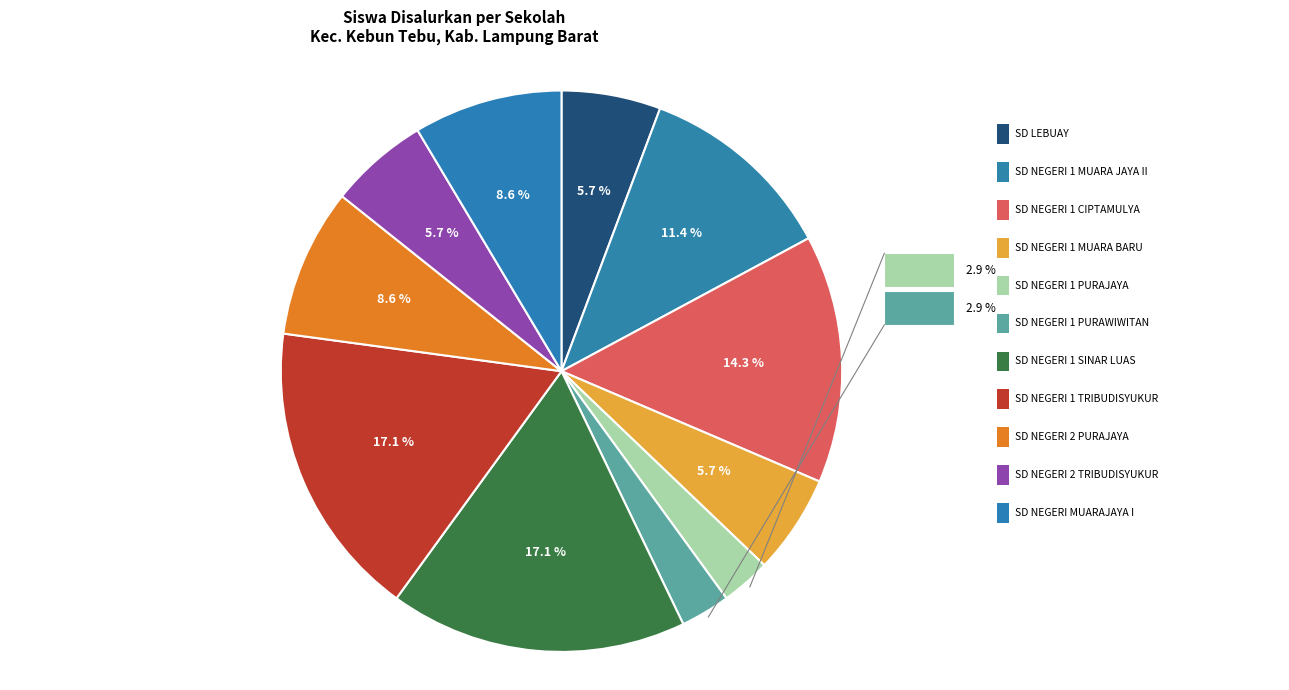

How many segments does this pie chart have?

11